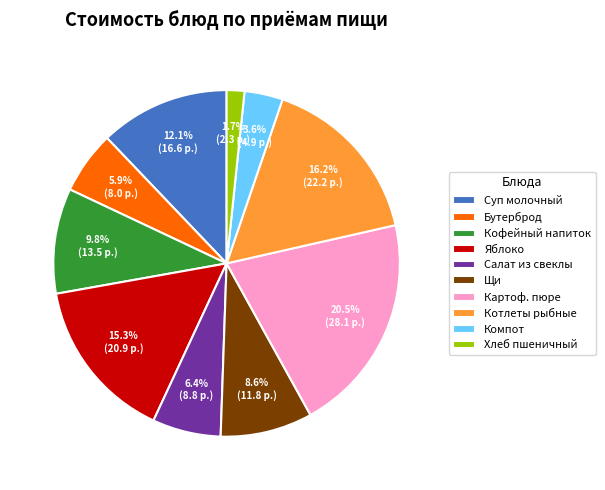

To the nearest percent, what is the average slice percentage?

10%